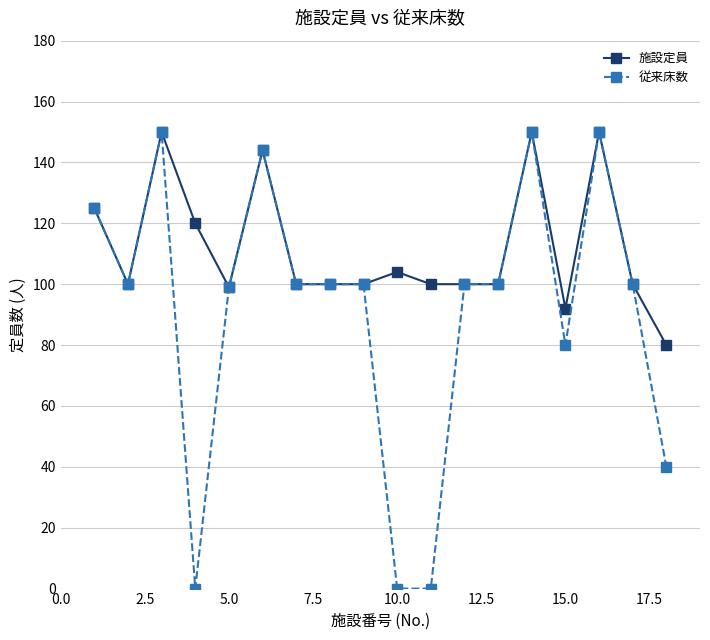

True or false: 従来床数 has more than 2 interior local peaks.

True